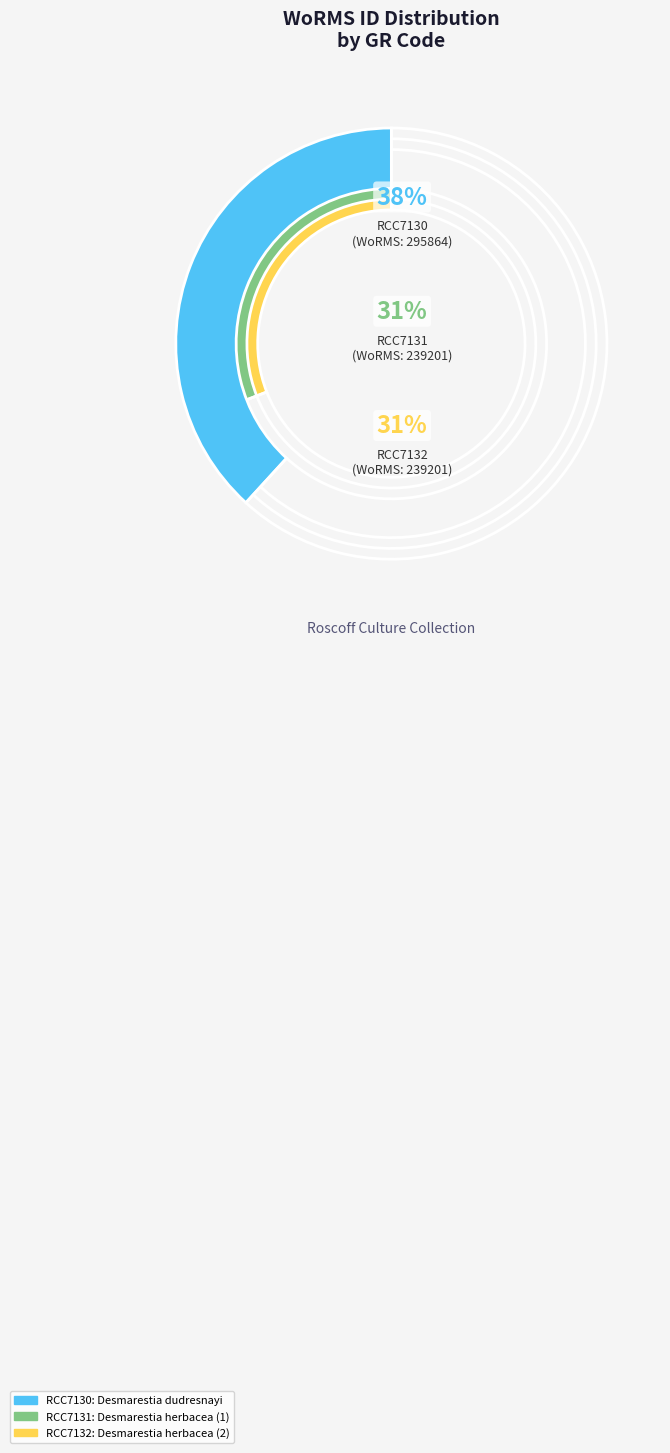

True or false: RCC7131 accounts for 44% of the total.

False